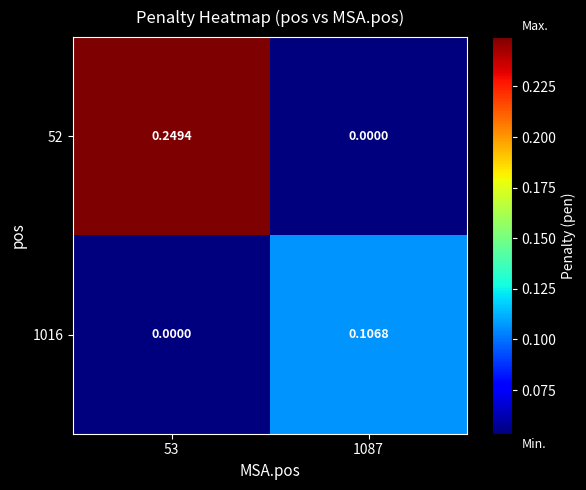

Is the value of 1016 at 1087 greater than the value of 52 at 1087?

Yes